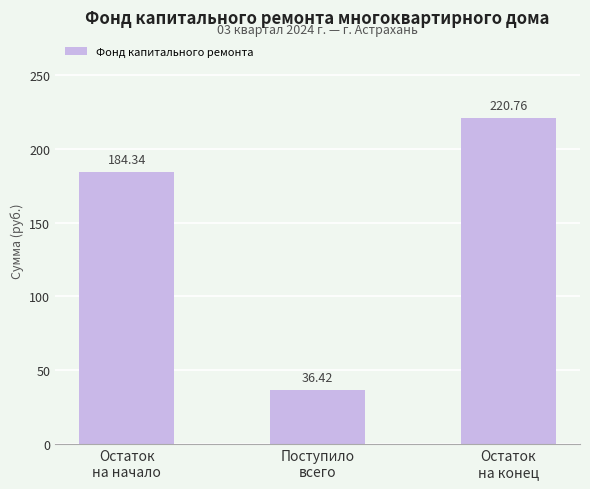

What is the difference between the second highest and minimum values?

147.9